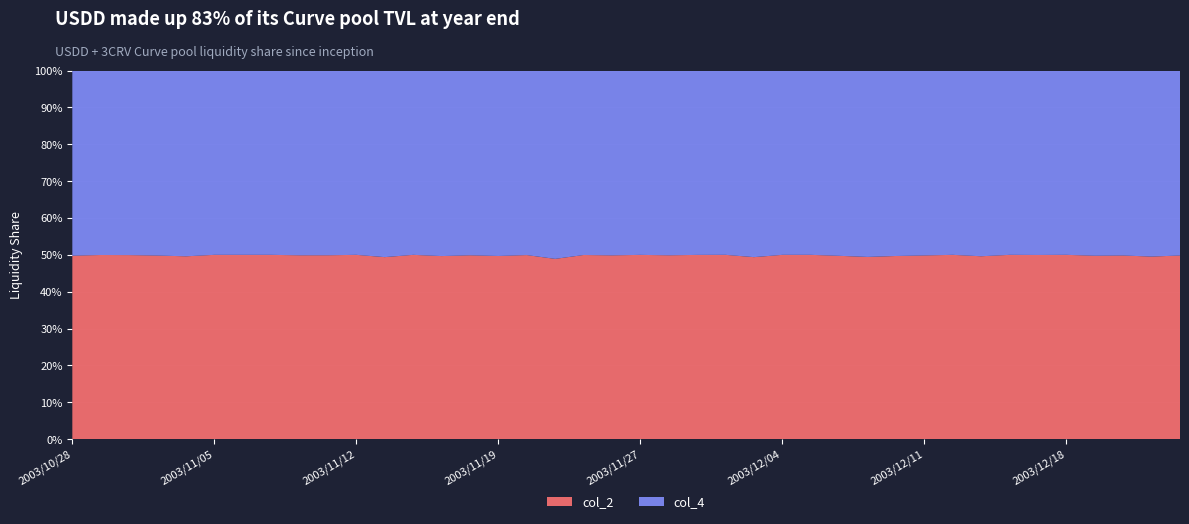

Reading left to right, transcribe all the data shown in this chart.

col_2: 2003/10/28=3075	2003/10/29=2979	2003/10/30=3033	2003/10/31=3050	2003/11/04=3101	2003/11/05=3091	2003/11/06=3096	2003/11/07=2991	2003/11/10=2907	2003/11/11=2902	2003/11/12=2928	2003/11/13=2966	2003/11/14=3021	2003/11/17=3002	2003/11/18=2918	2003/11/19=2935	2003/11/20=2947	2003/11/21=2958	2003/11/25=3052	2003/11/26=3029	2003/11/27=3044	2003/11/28=3078	2003/12/01=3099	2003/12/02=2975	2003/12/03=2986	2003/12/04=3002	2003/12/05=2997	2003/12/08=2941	2003/12/09=2930	2003/12/10=2981	2003/12/11=2981	2003/12/12=2944	2003/12/15=2935	2003/12/16=2931	2003/12/17=2925	2003/12/18=2900	2003/12/19=2860	2003/12/22=2890	2003/12/24=2895	2003/12/25=2980
col_4: 2003/10/28=3103	2003/10/29=2984	2003/10/30=3041	2003/10/31=3073	2003/11/04=3150	2003/11/05=3091	2003/11/06=3096	2003/11/07=2991	2003/11/10=2921	2003/11/11=2915	2003/11/12=2928	2003/11/13=3040	2003/11/14=3021	2003/11/17=3042	2003/11/18=2932	2003/11/19=2971	2003/11/20=2954	2003/11/21=3090	2003/11/25=3057	2003/11/26=3046	2003/11/27=3045	2003/11/28=3093	2003/12/01=3101	2003/12/02=2975	2003/12/03=3061	2003/12/04=3002	2003/12/05=2997	2003/12/08=2972	2003/12/09=2997	2003/12/10=3018	2003/12/11=3000	2003/12/12=2944	2003/12/15=2980	2003/12/16=2931	2003/12/17=2929	2003/12/18=2900	2003/12/19=2887	2003/12/22=2910	2003/12/24=2950	2003/12/25=3000